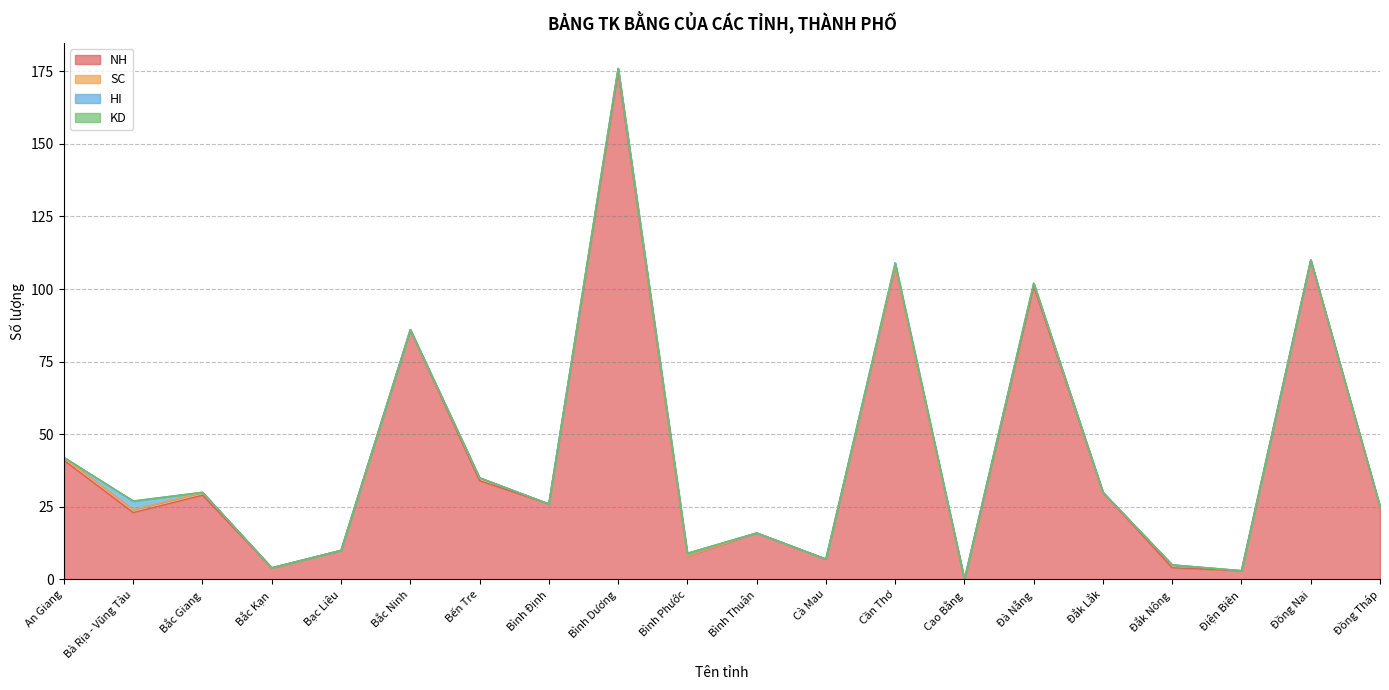

Between which two adjacent categories do SC and HI first intersect?

An Giang and Bà Rịa - Vũng Tàu